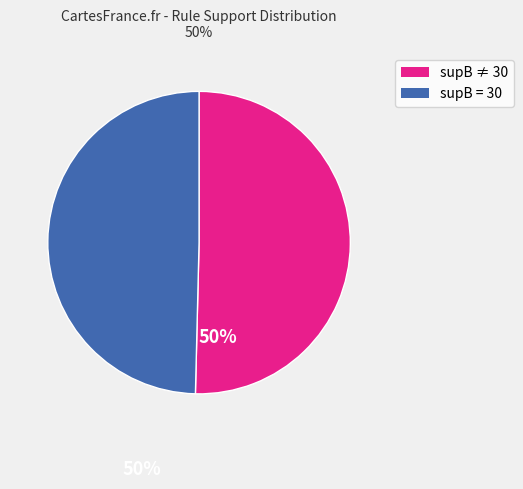

Does any single category account for the majority?

Yes